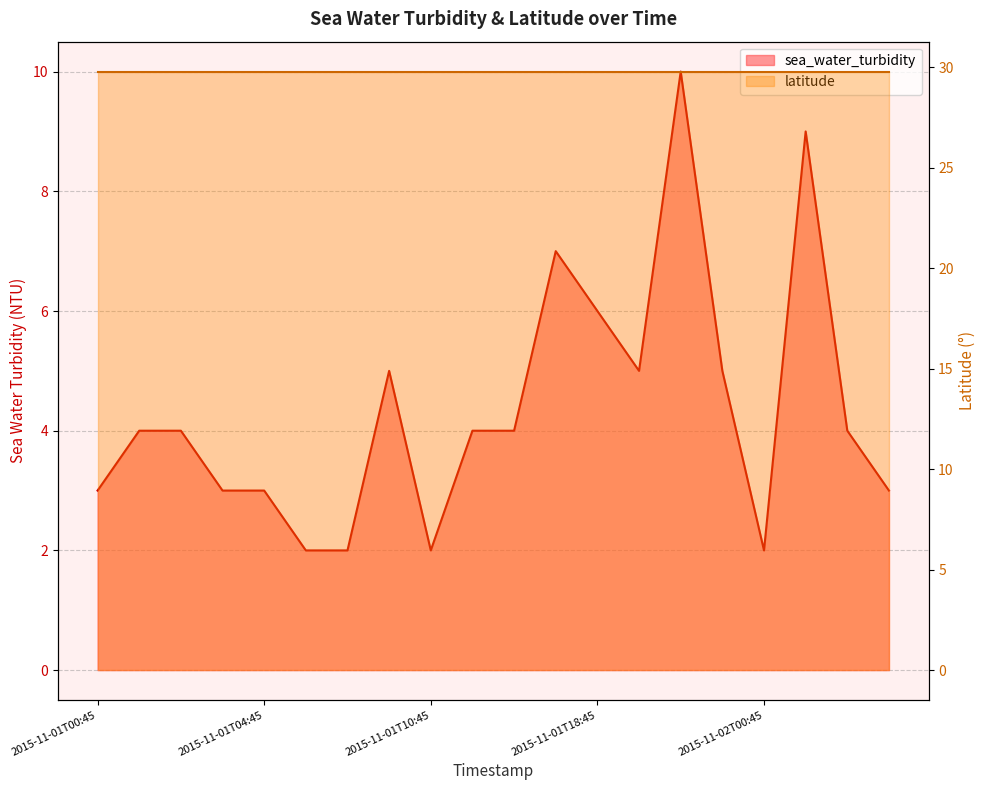

How many values are between 3 and 5?

12